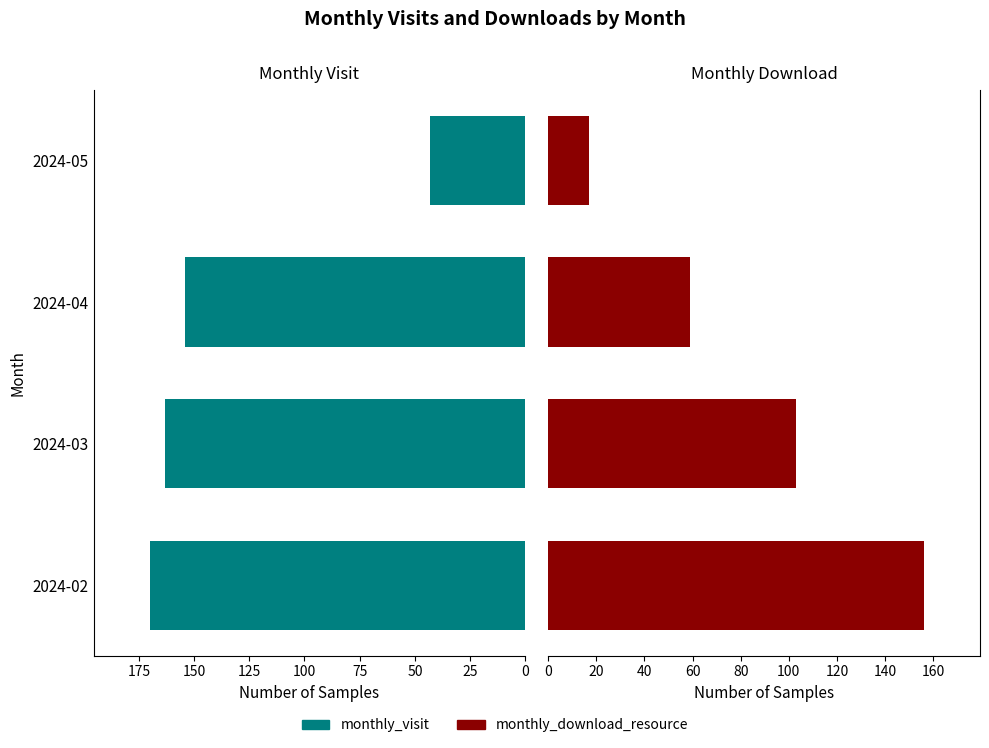

At how many categories does at least one series exceed 39?

4